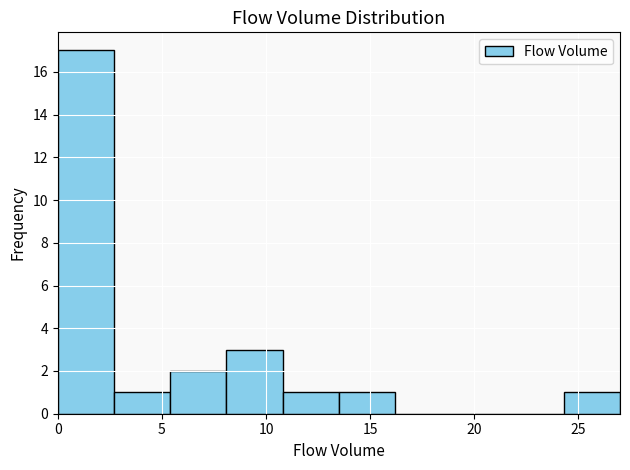

Reading left to right, transcribe this chart: for each bar, give the range it covers on the x-axis and its height. Neither the bar edges nor the heights are printed on the chart, so give them approximately, as read against the axes.

0.0 to 2.7: 17
2.7 to 5.4: 1
5.4 to 8.1: 2
8.1 to 10.8: 3
10.8 to 13.5: 1
13.5 to 16.2: 1
16.2 to 18.9: 0
18.9 to 21.6: 0
21.6 to 24.3: 0
24.3 to 27.0: 1